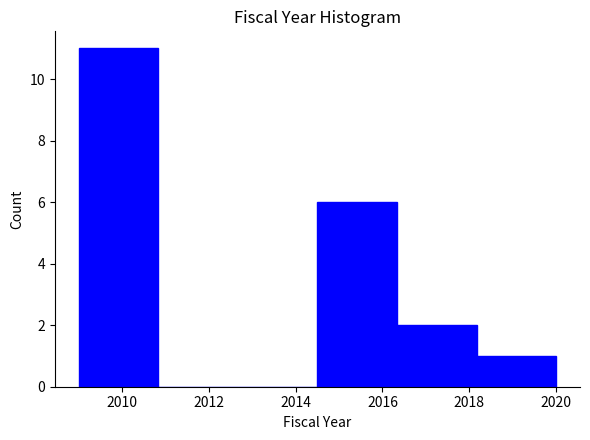

How tall is the bar that spans 2014.6 to 2016.4 on the x-axis? Neither the bar edges nor the heights are printed on the chart, so give them approximately, as read against the axes.

6